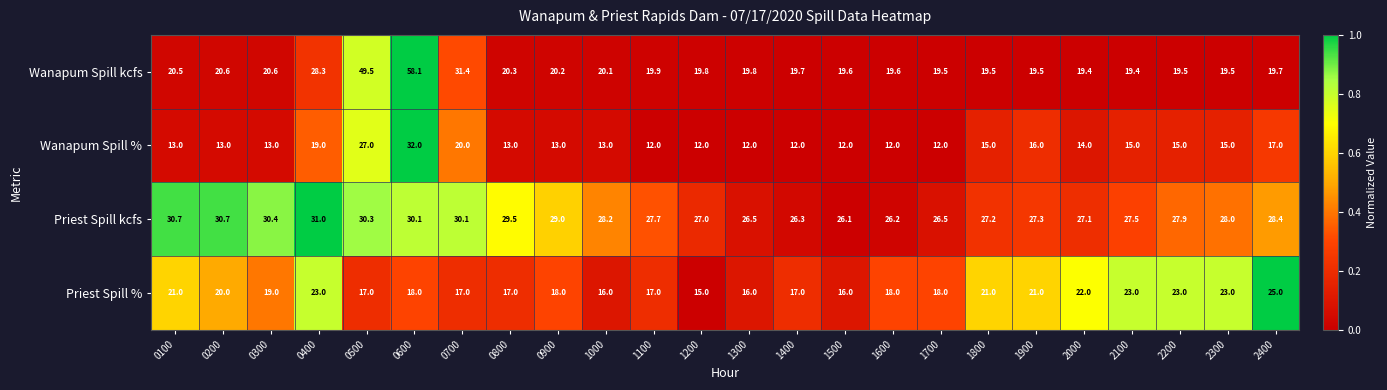

Rank the series by their maximum value, from lowest to highest.

Priest Spill %, Priest Spill kcfs, Wanapum Spill %, Wanapum Spill kcfs